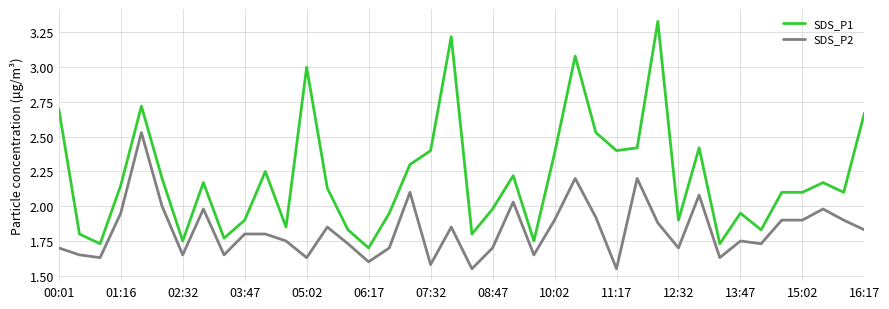

True or false: SDS_P2 and SDS_P1 cross at least once.

False